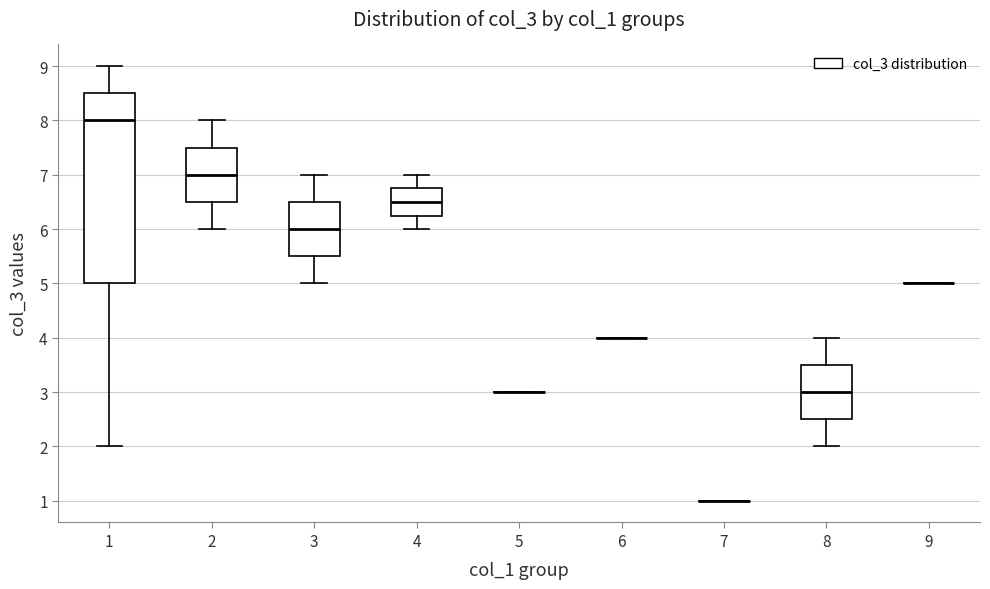

Reading left to right, transcribe this box plot: for each box, give where its median line is, the range the box spans, and where its two whiskers end, as read against the y-axis. The values are not printed on the chart, so give them approximately, as read against the axis.

1: median 8.0, box 5.0 to 8.5, whiskers 2.0 to 9.0
2: median 7.0, box 6.5 to 7.5, whiskers 6.0 to 8.0
3: median 6.0, box 5.5 to 6.5, whiskers 5.0 to 7.0
4: median 6.5, box 6.3 to 6.8, whiskers 6.0 to 7.0
5: box collapsed to a line at 3.0, whiskers 3.0 to 3.0
6: box collapsed to a line at 4.0, whiskers 4.0 to 4.0
7: box collapsed to a line at 1.0, whiskers 1.0 to 1.0
8: median 3.0, box 2.5 to 3.5, whiskers 2.0 to 4.0
9: box collapsed to a line at 5.0, whiskers 5.0 to 5.0